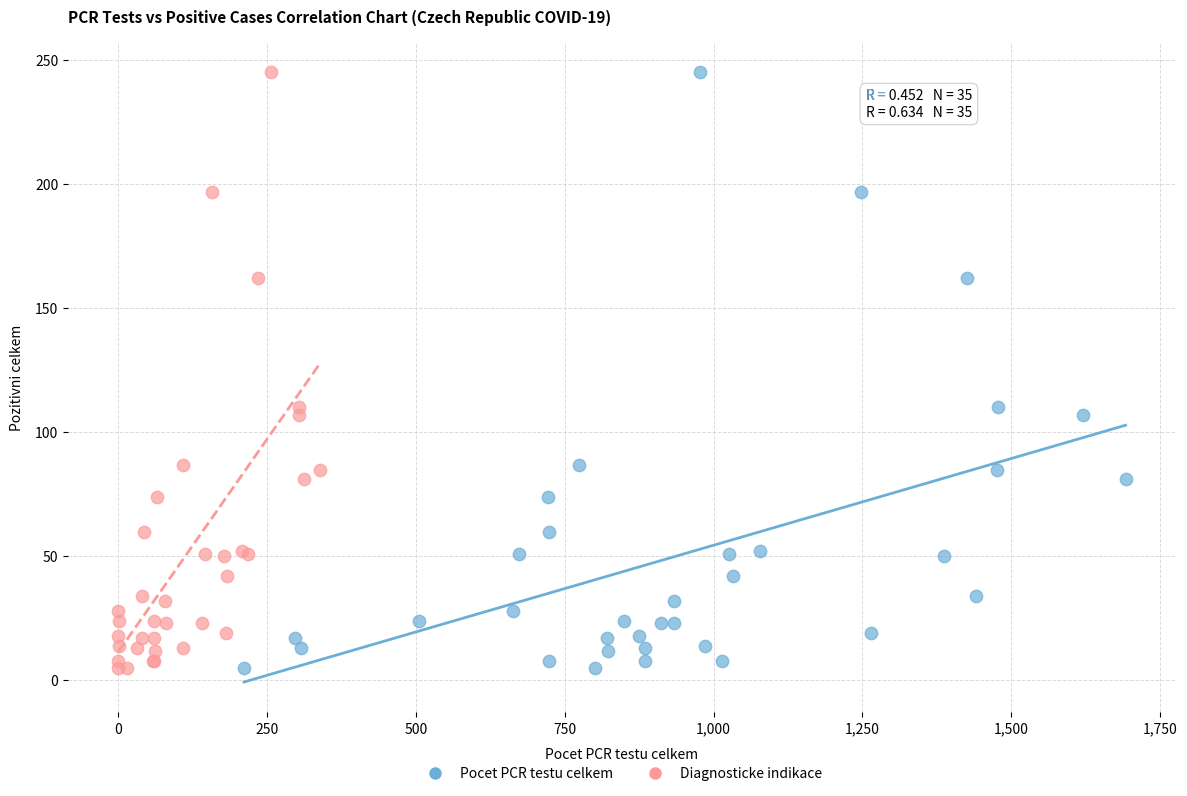

What are all the series names shown in the legend?

Pocet PCR testu celkem, Diagnosticke indikace